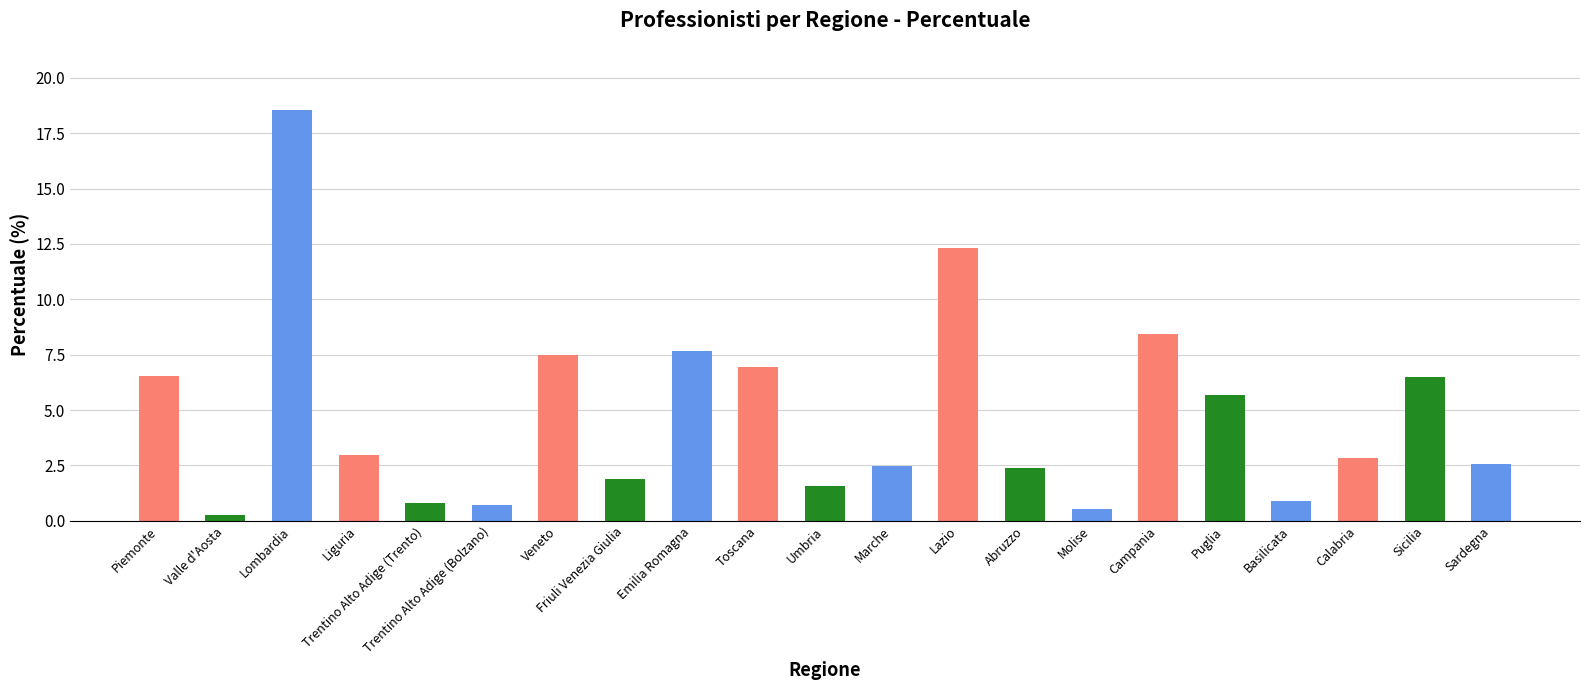

The chart shows a value of 12.3 at Lazio. True or false?

True